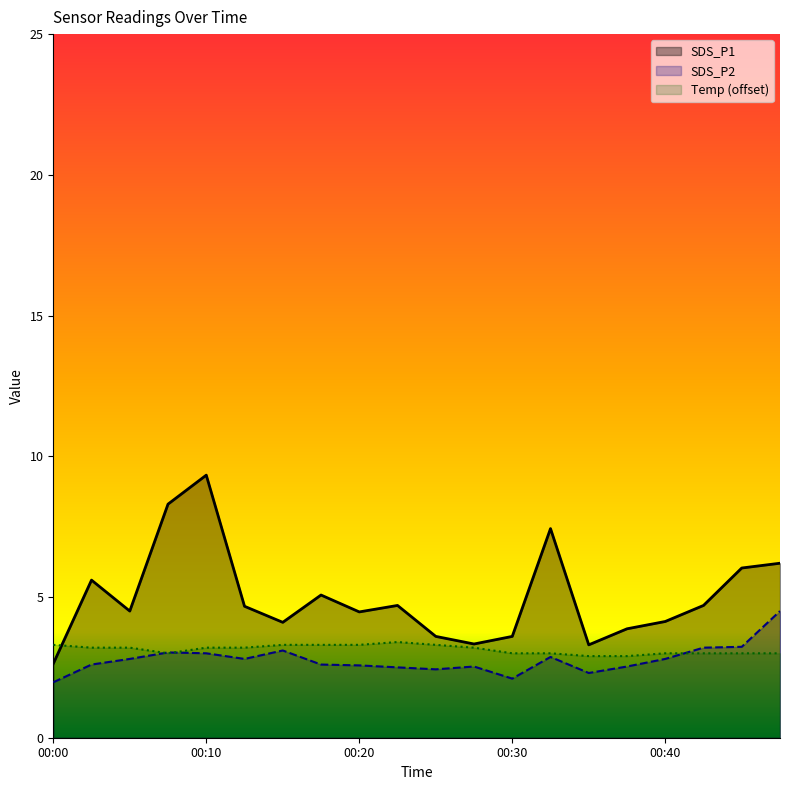

How many data points in SDS_P1 are less than 4?

6